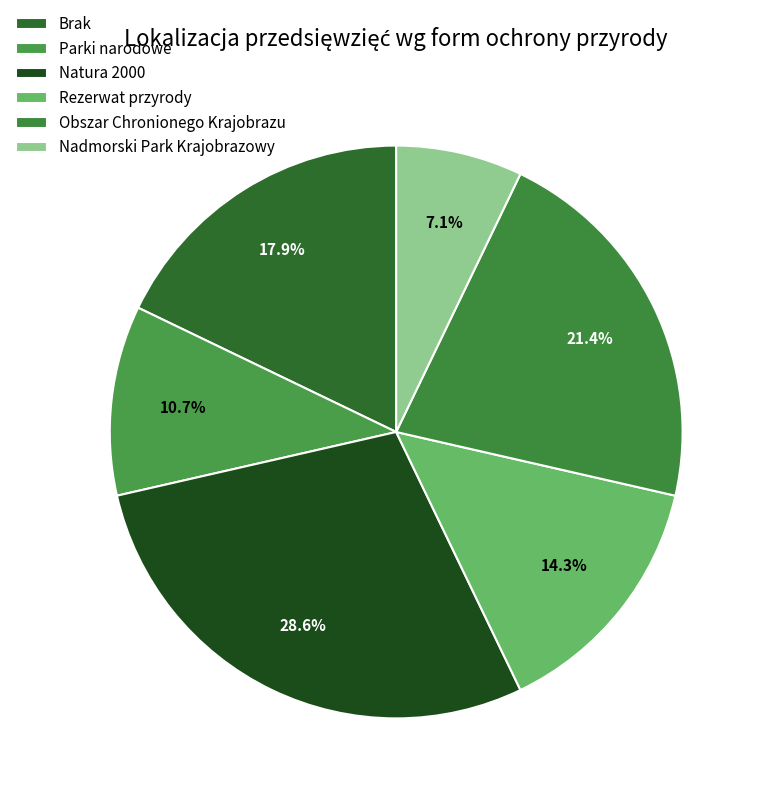

What is the change in value from Brak to Parki narodowe?

-2